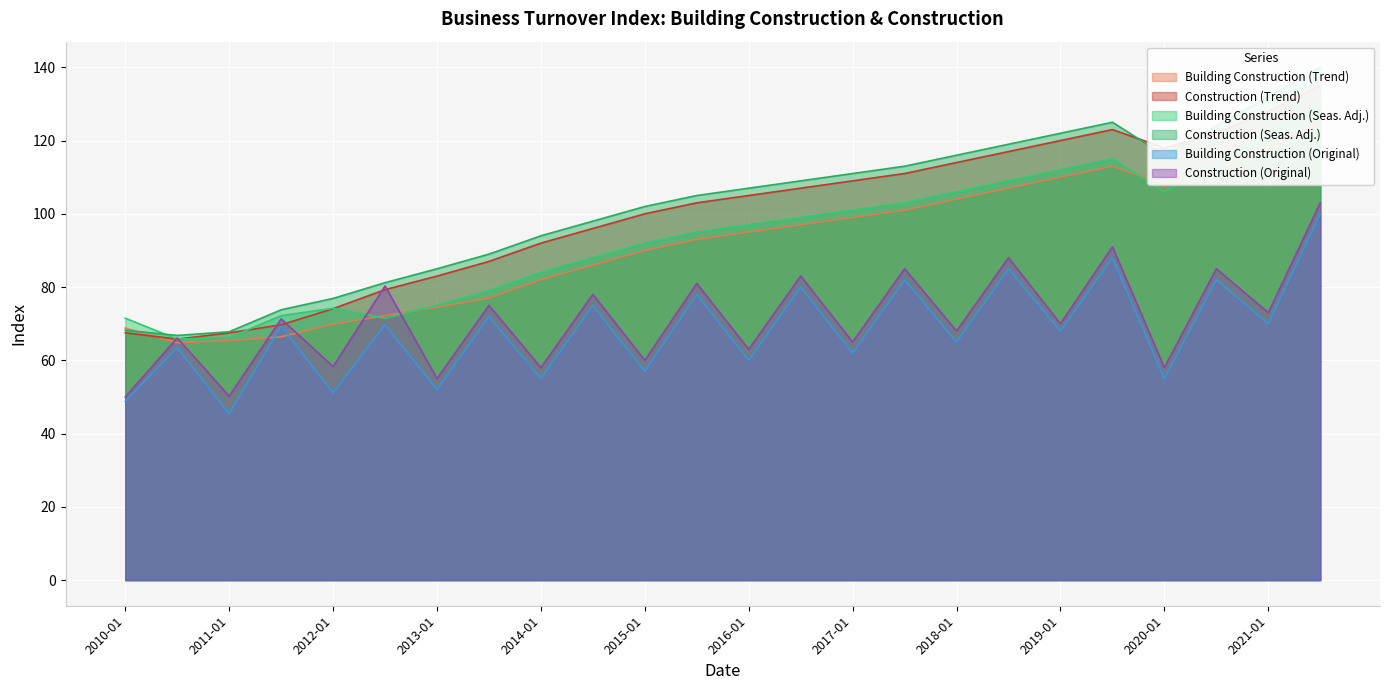

Which series has the largest range (max minus min)?

Construction (Seas. Adj.)